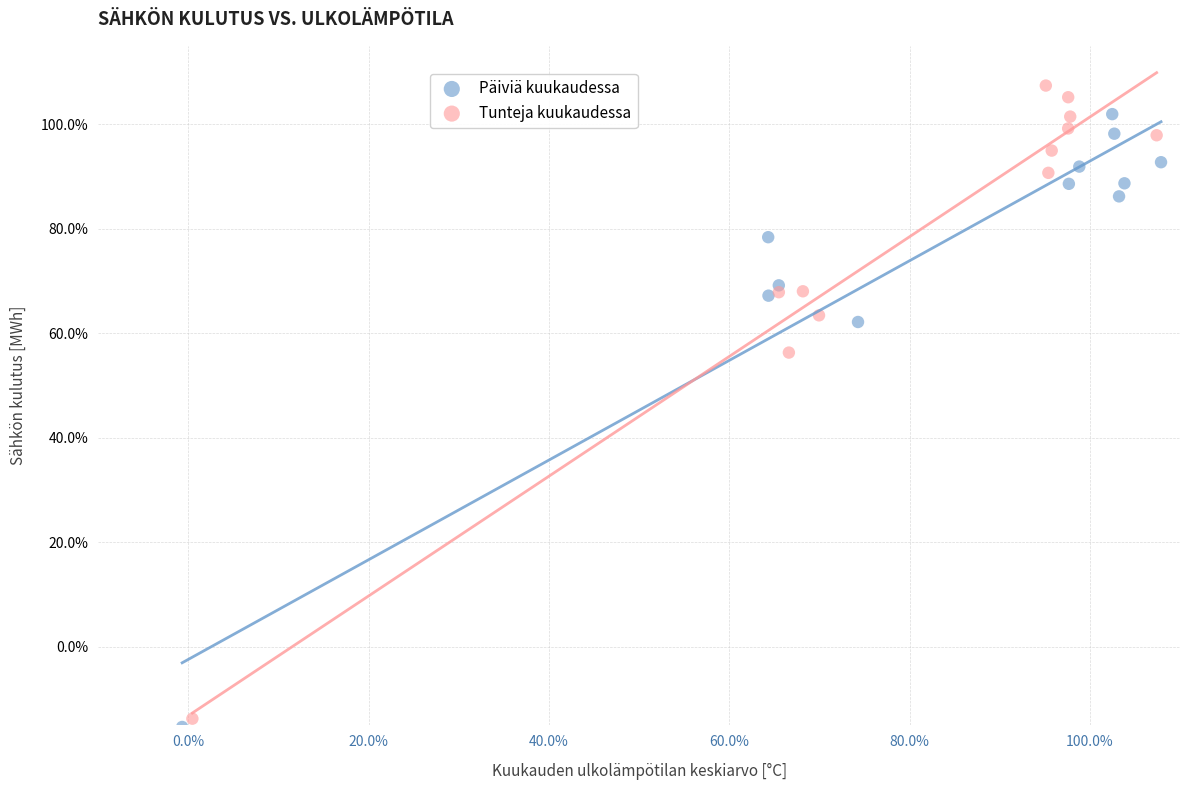

What are all the series names shown in the legend?

Päiviä kuukaudessa, Tunteja kuukaudessa